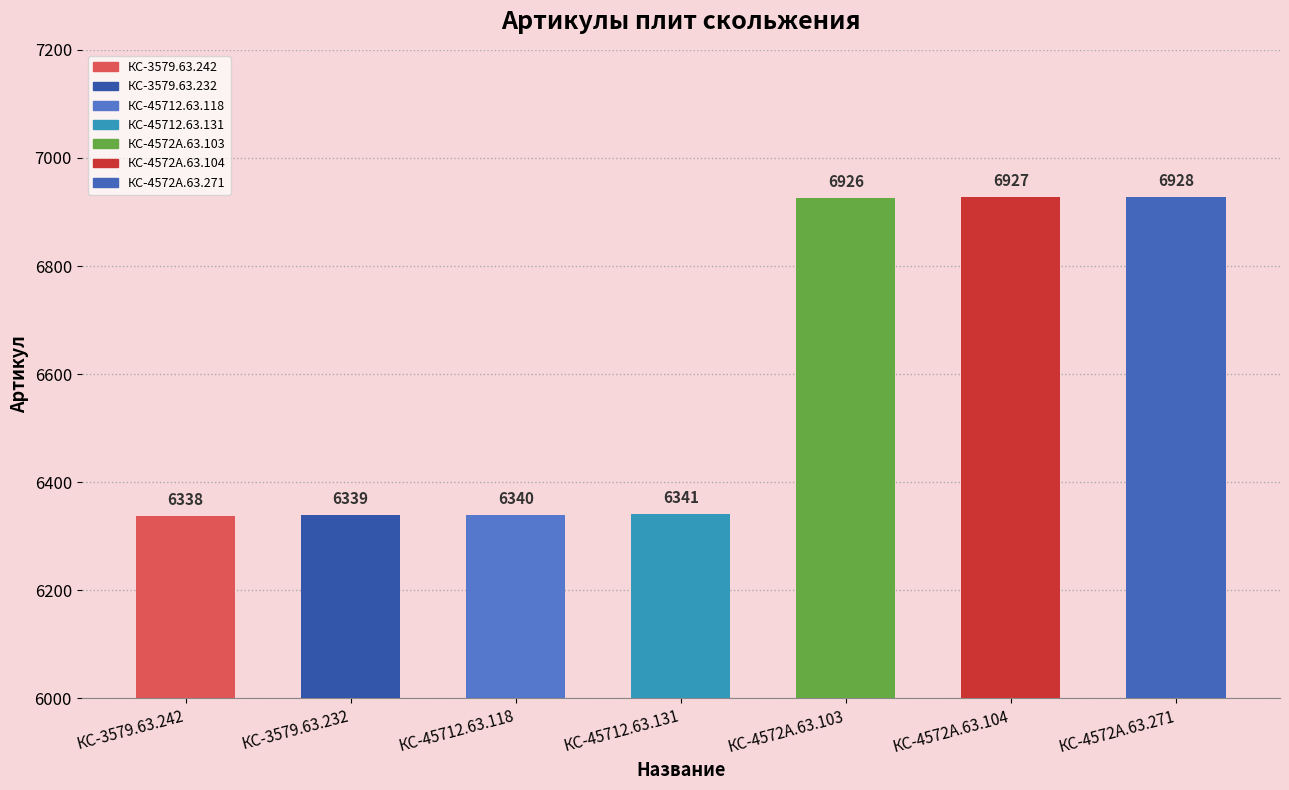

Reading left to right, transcribe all the data shown in this chart.

6338	6339	6340	6341	6926	6927	6928